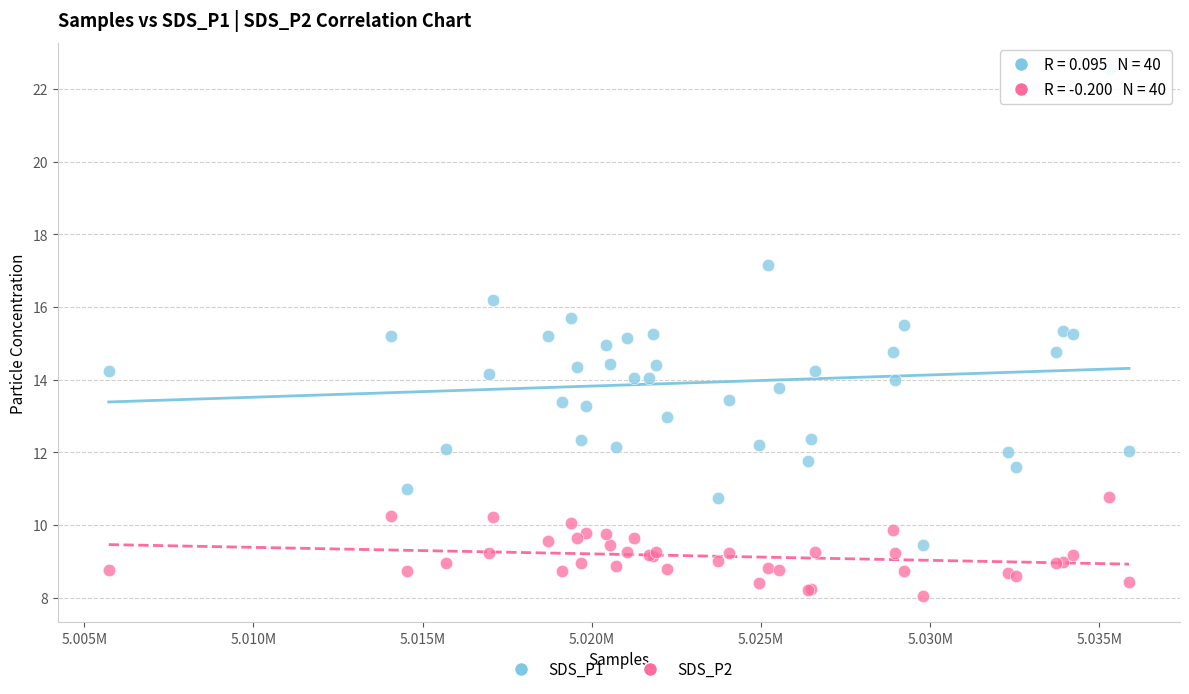

Which series reaches the maximum Y coordinate?

SDS_P1